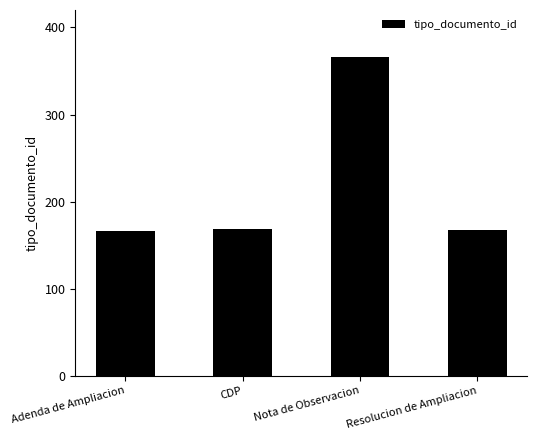

The chart shows a value of 267 at Resolucion de Ampliacion. True or false?

False